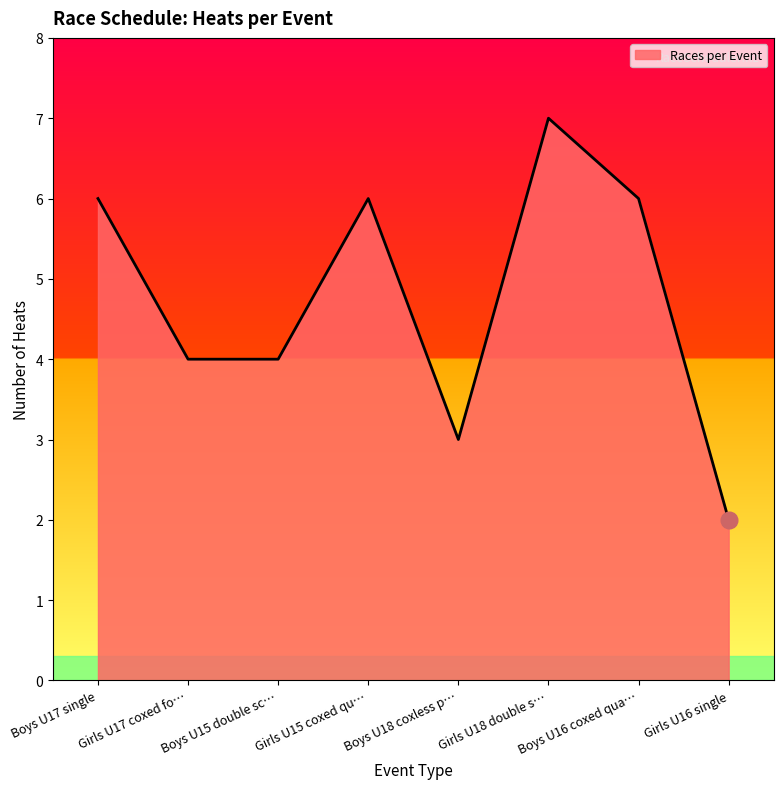

What is the difference between the maximum and minimum values?

5